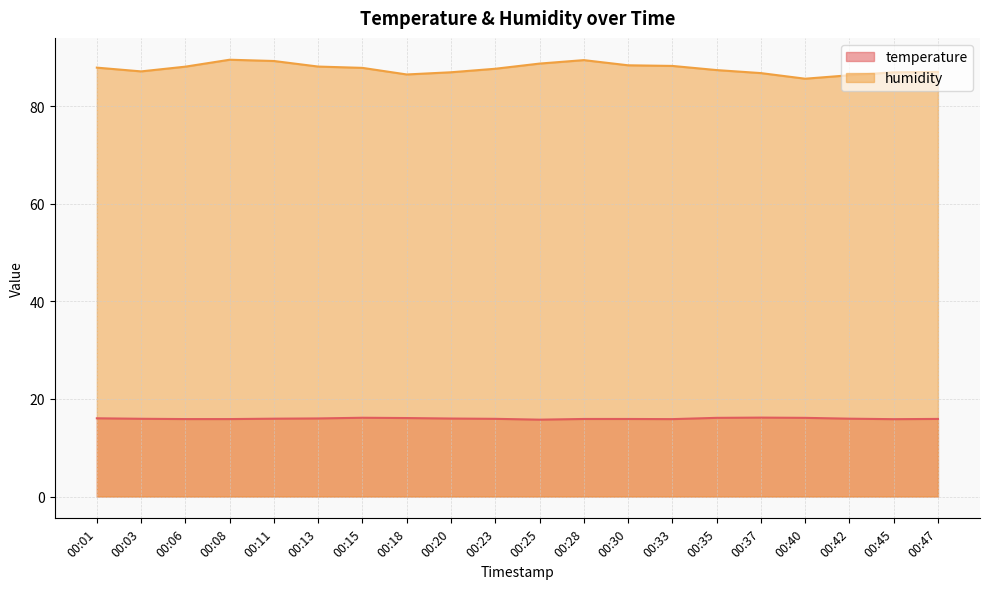

True or false: temperature and humidity intersect in this chart.

False